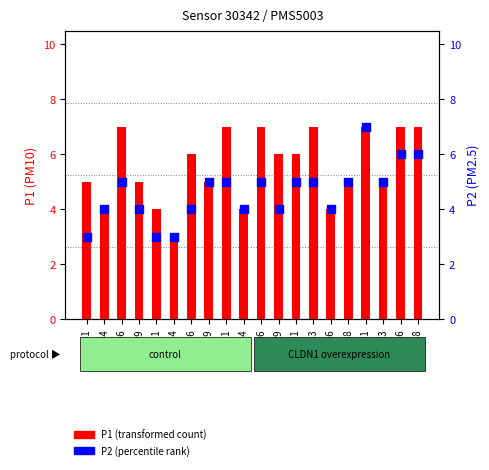

Which series has the largest total across all categories?

P1 (transformed count)